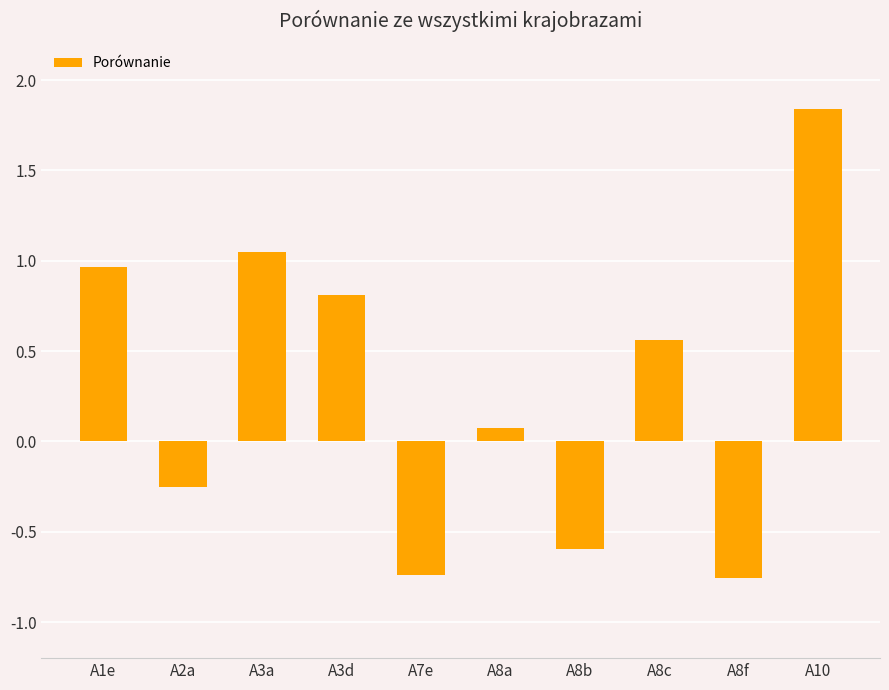

The chart shows a value of -0.2 at A7e. True or false?

False